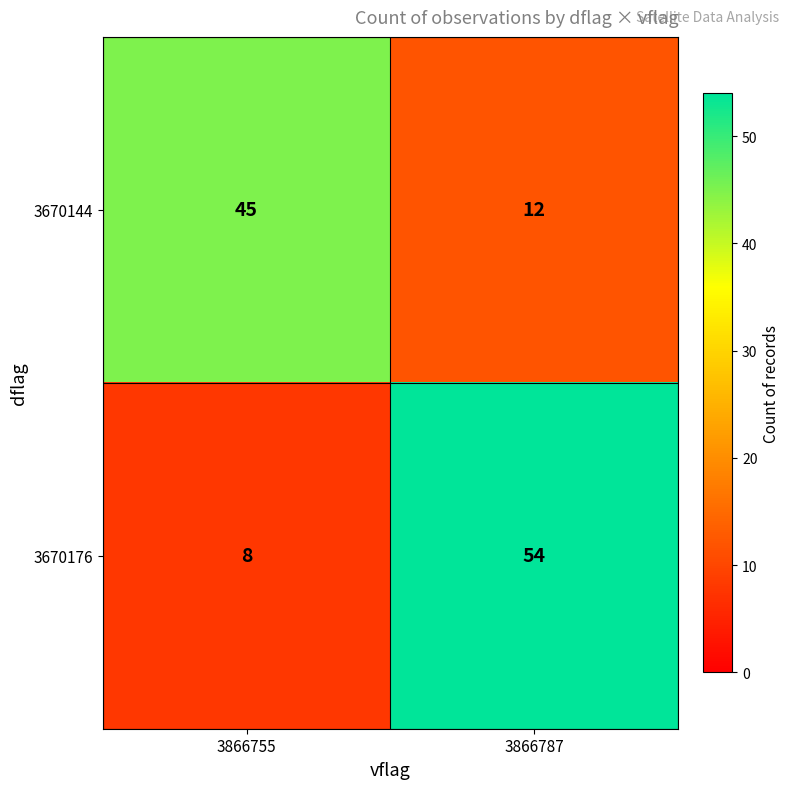

What is the smallest value displayed?

8